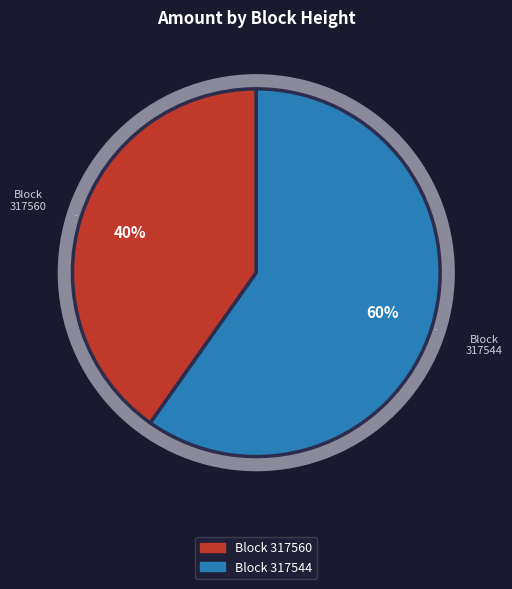

Does 317560 represent more than half of the total?

No